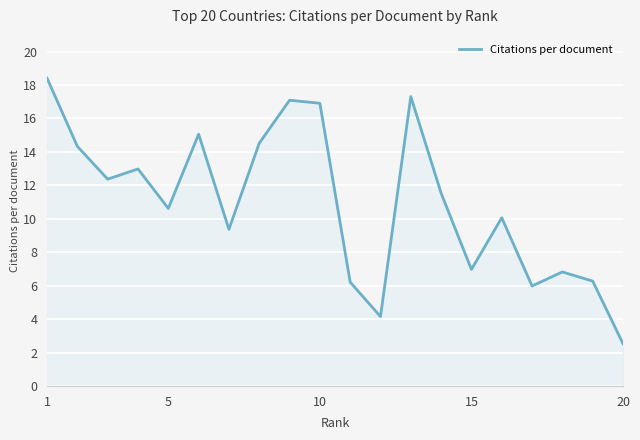

What is the minimum value shown in the chart?

2.5